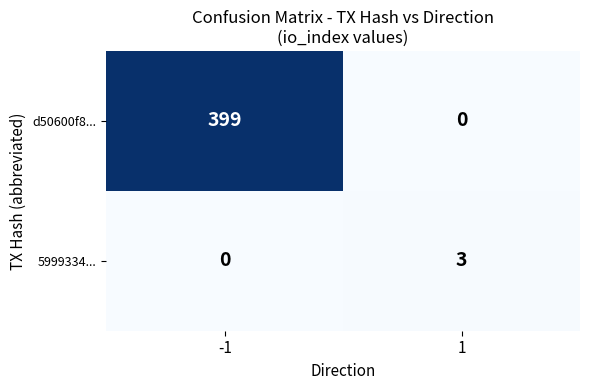

What is the difference between the maximum and minimum values in the d50600f8... series?

399